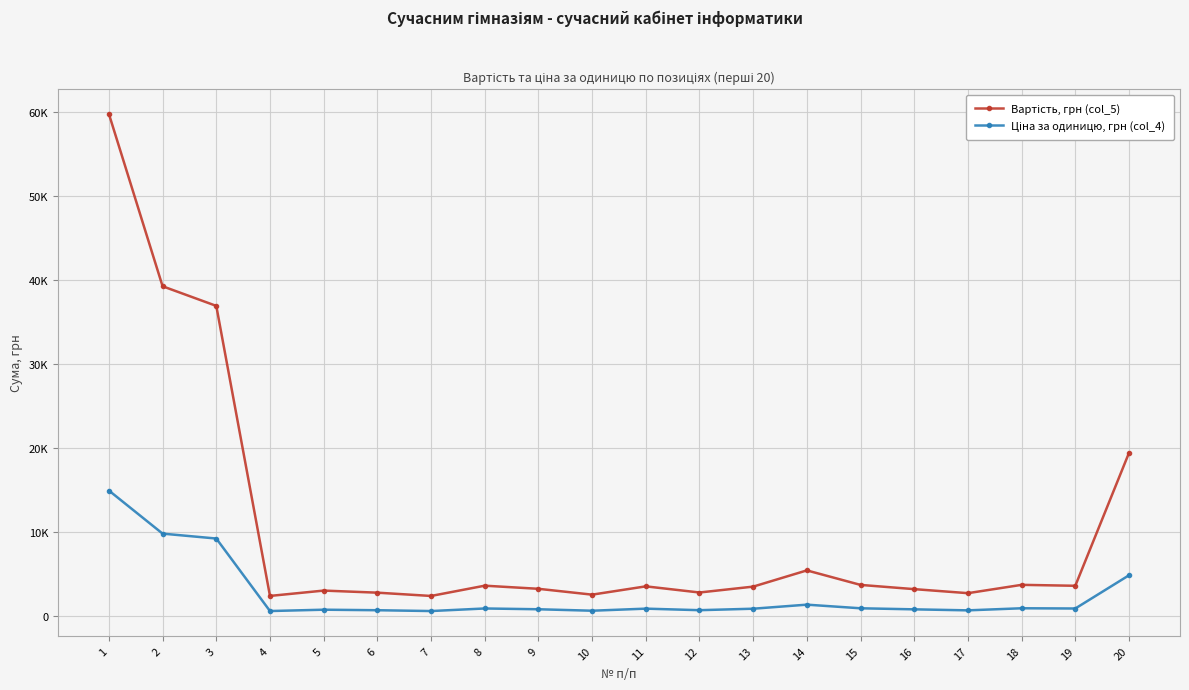

Where is the first local minimum for Вартість, грн (col_5)?

4